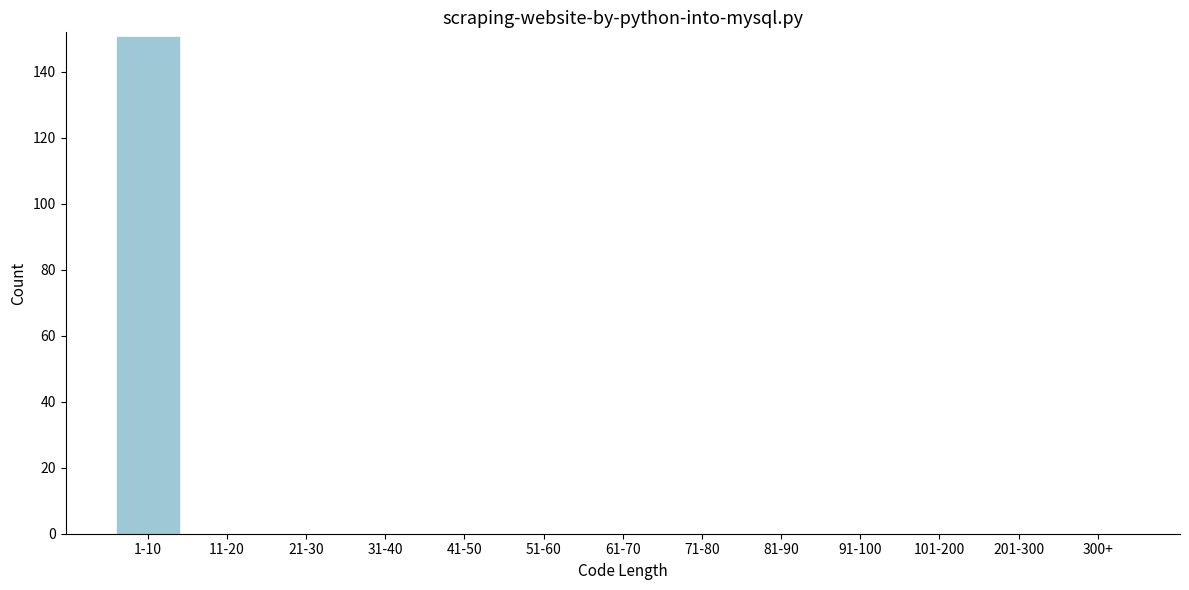

Reading left to right, what are all the values shown in this chart?

1-10=151	11-20=0	21-30=0	31-40=0	41-50=0	51-60=0	61-70=0	71-80=0	81-90=0	91-100=0	101-200=0	201-300=0	300+=0